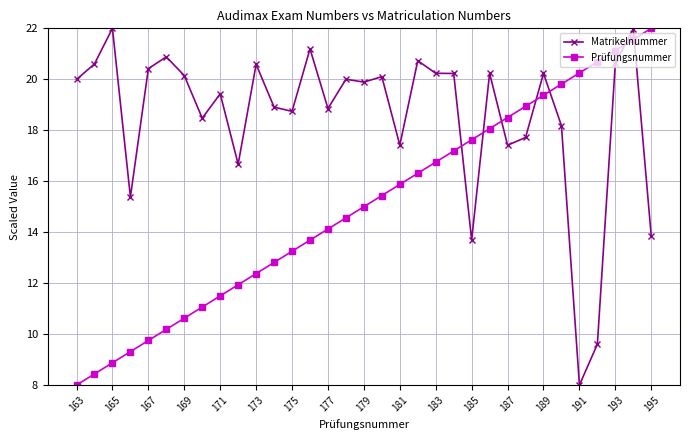

What is the sum of all Matrikelnummer values?

612.4